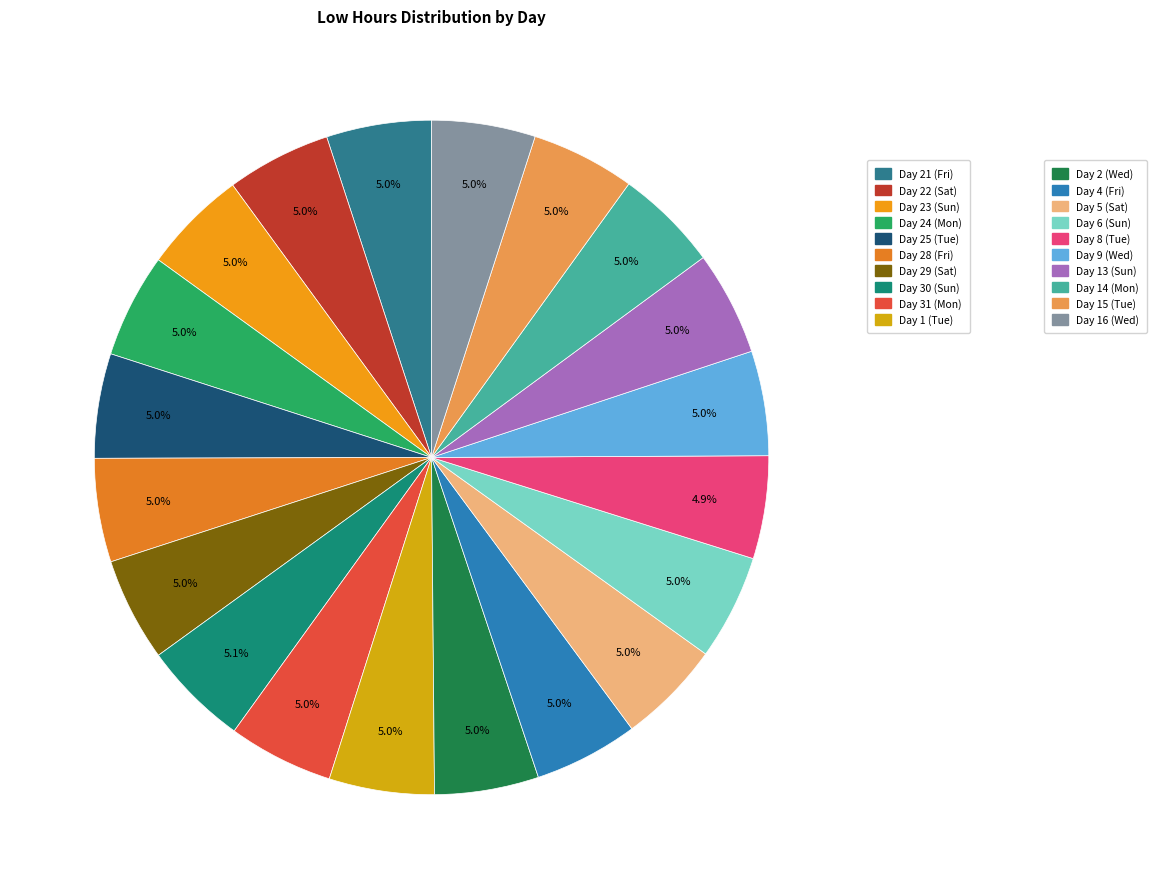

How many slices are in this pie chart?

20